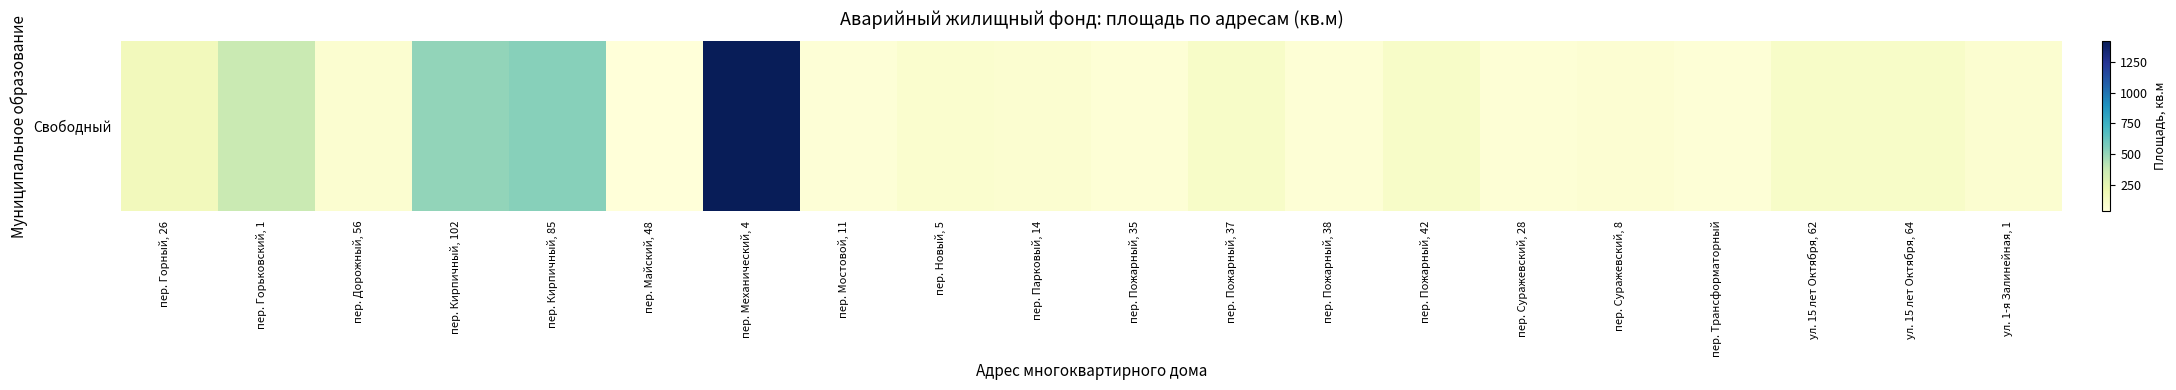

What is the sum of the values at ул. 15 лет Октября, 62 and пер. Кирпичный, 102?

615.3